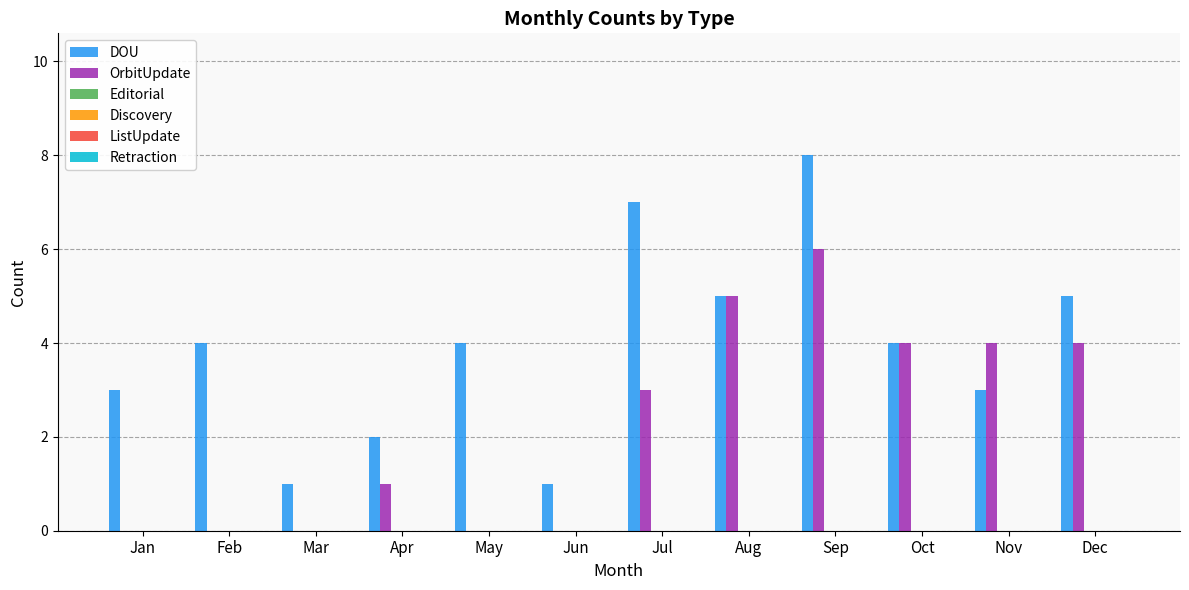

Which series has the largest total across all categories?

DOU